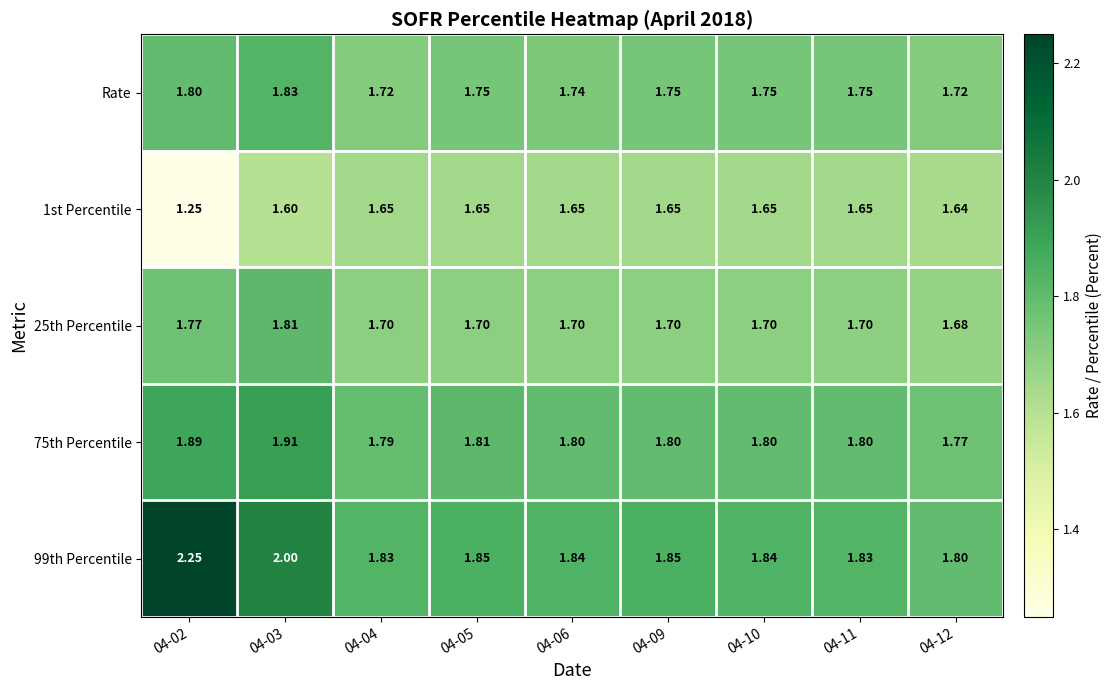

Is the value of 99th Percentile at 04-03 greater than the value of 75th Percentile at 04-02?

Yes